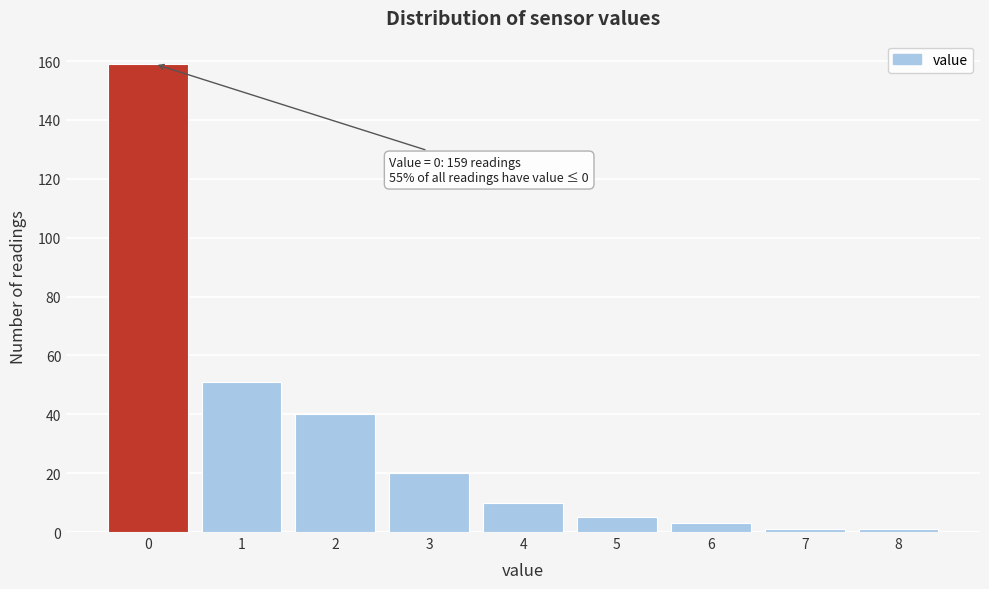

Reading left to right, list all the values displayed in this chart.

159	51	40	20	10	5	3	1	1